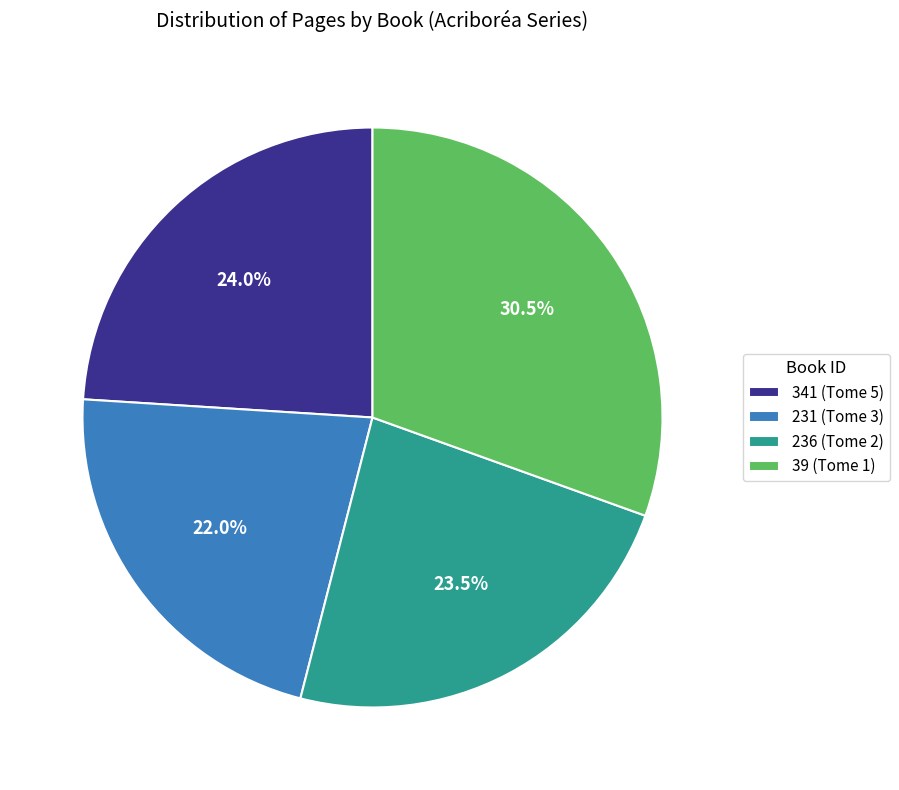

True or false: 236 (Tome 2) accounts for 32% of the total.

False